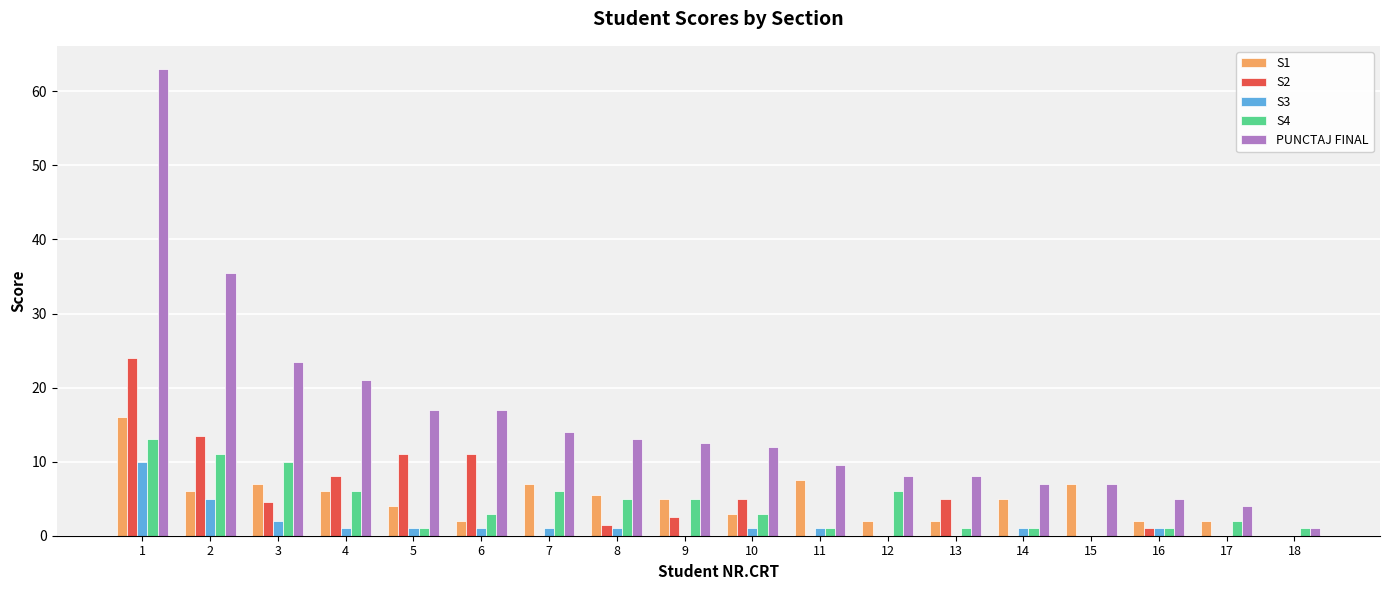

Are the bars horizontal?

No